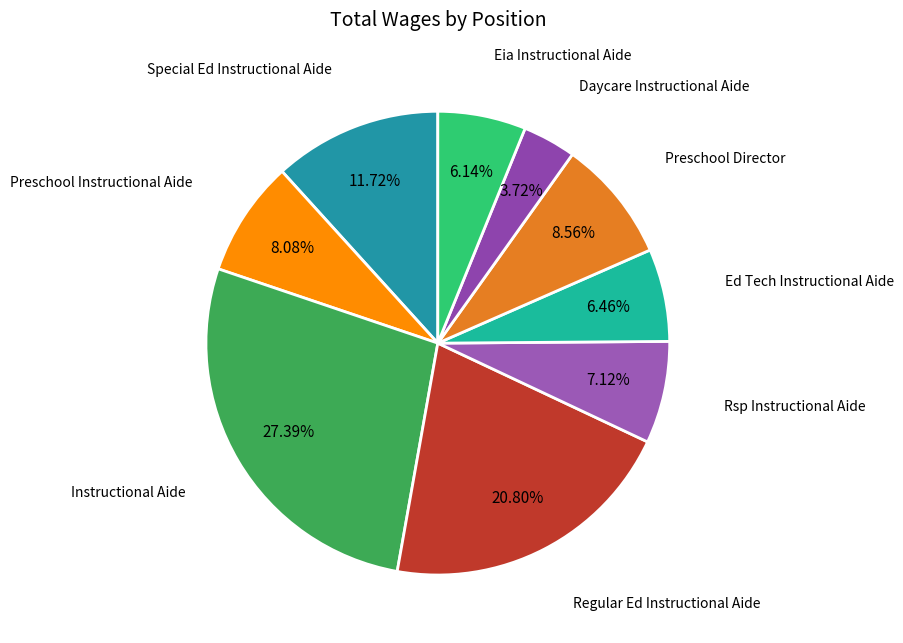

What is the ratio of the value at Preschool Director to the value at Instructional Aide?

0.3